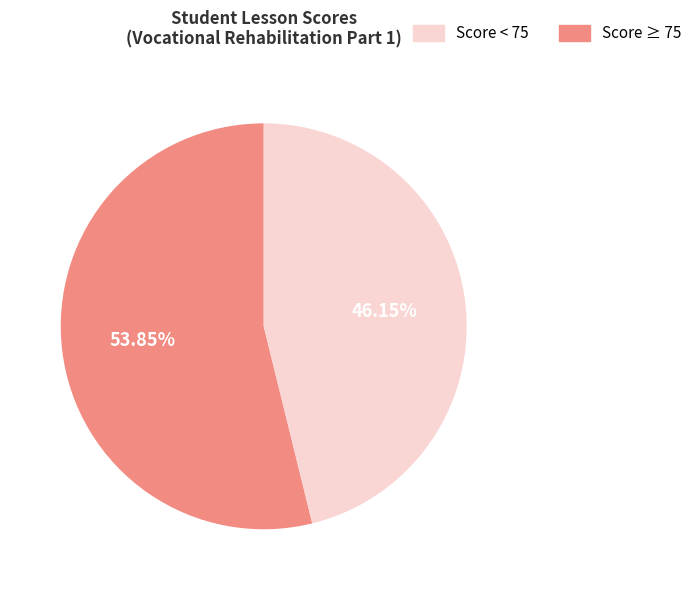

Does any single category account for the majority?

Yes